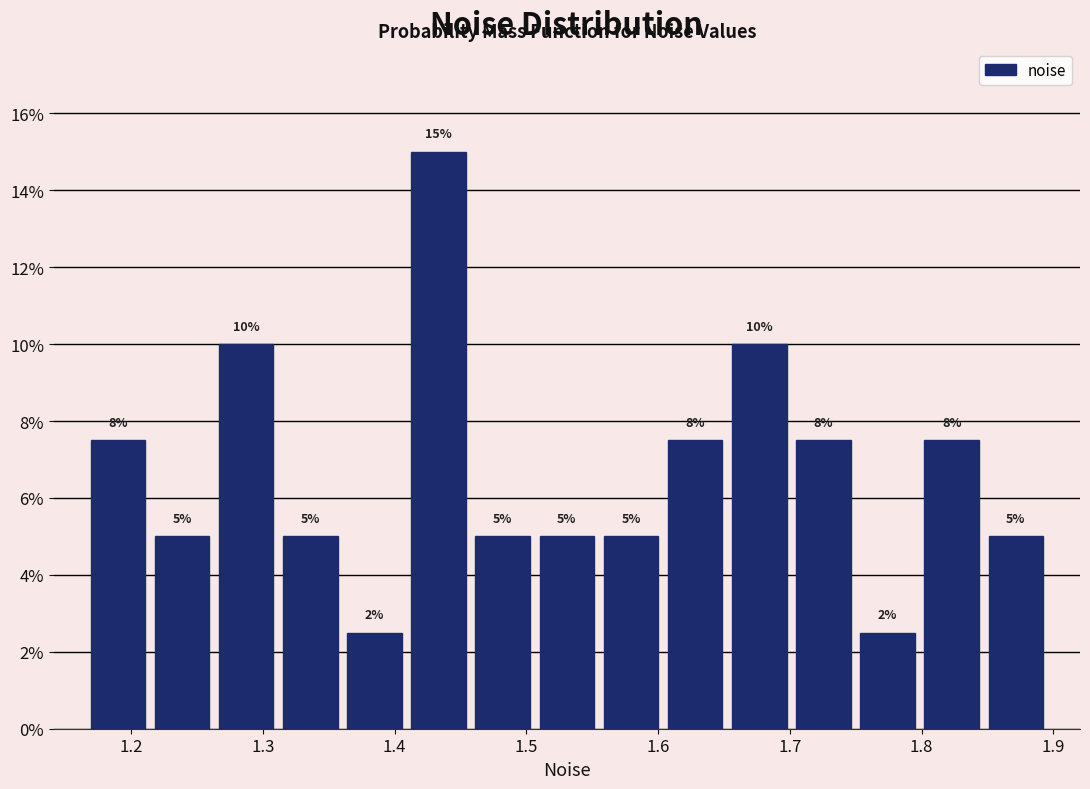

Over which range of the x-axis is the bar tallest?

1.41 to 1.46